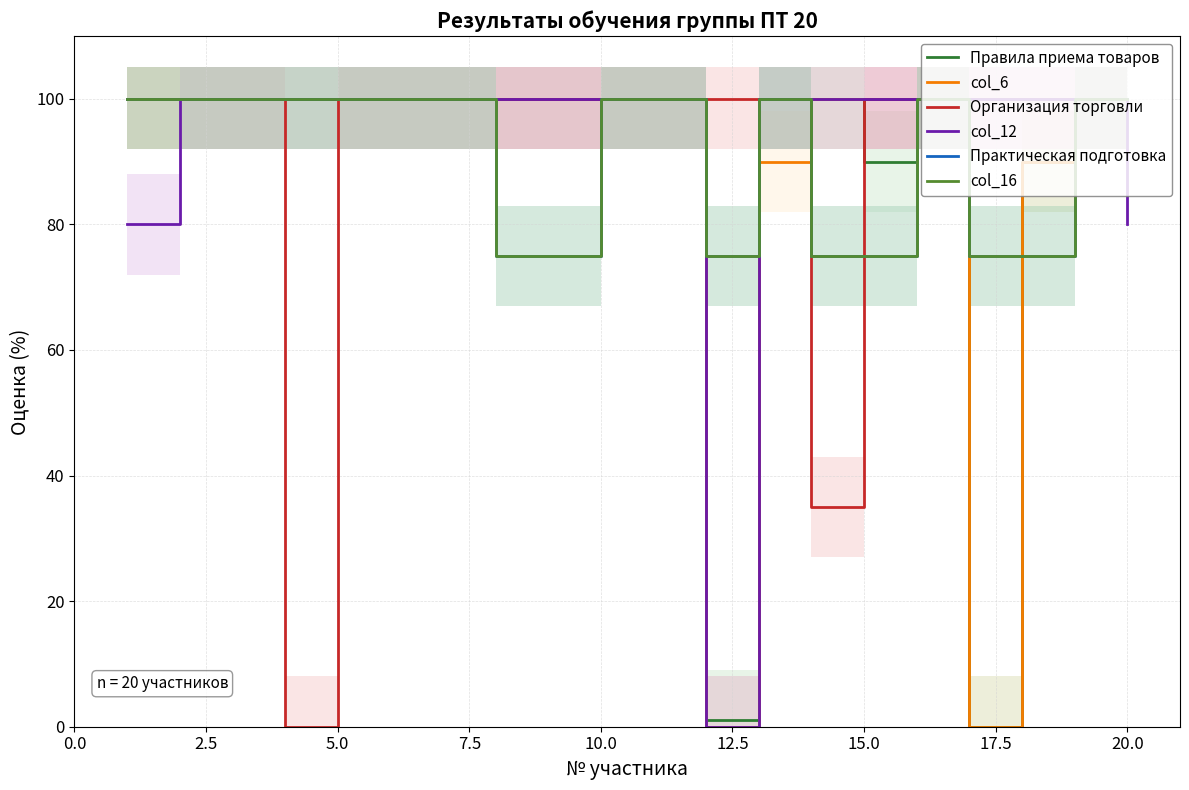

Which series has the largest total across all categories?

col_12